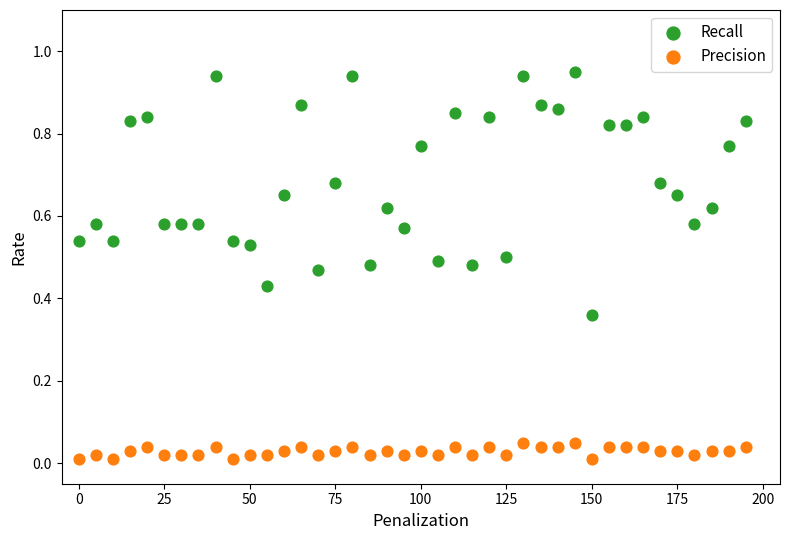

What are all the series names shown in the legend?

Recall, Precision